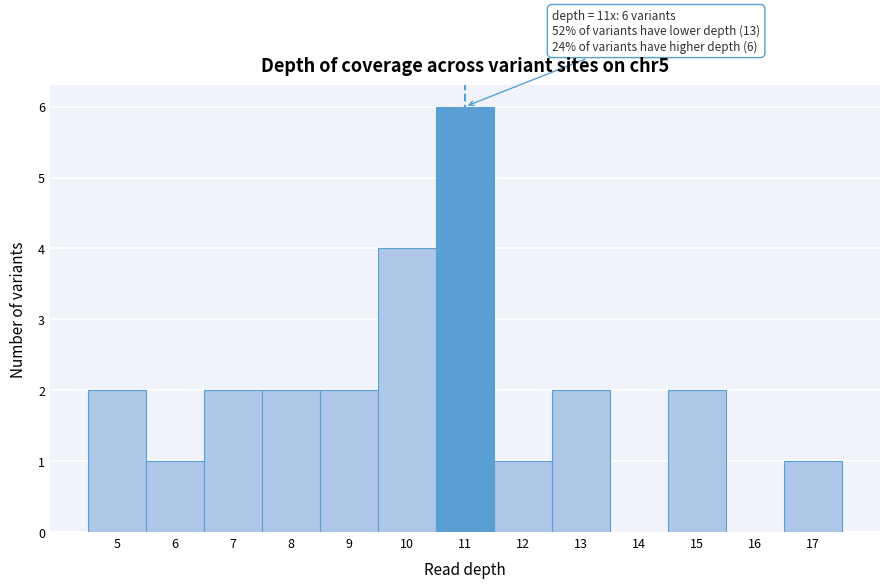

Which range on the x-axis has the tallest bar?

10.5 to 11.5